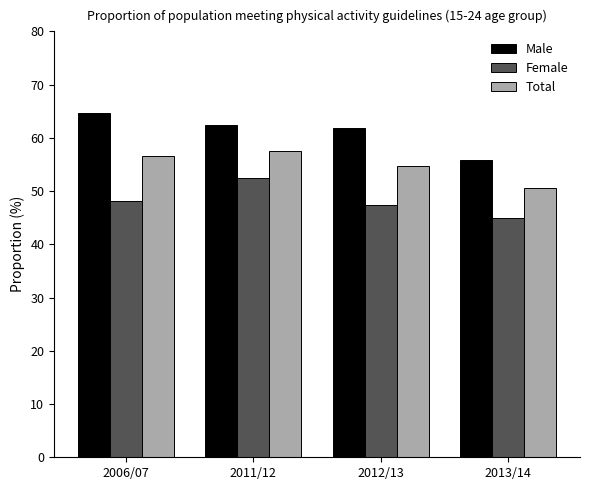

What is the difference between the maximum and minimum values in the Male series?

8.7